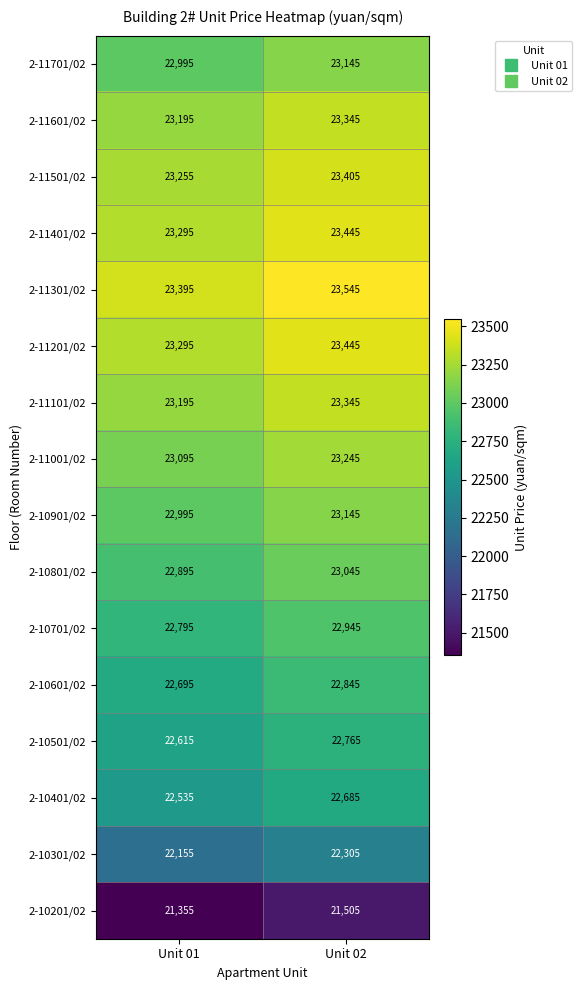

At which category does the chart reach its minimum across all series?

Unit 01